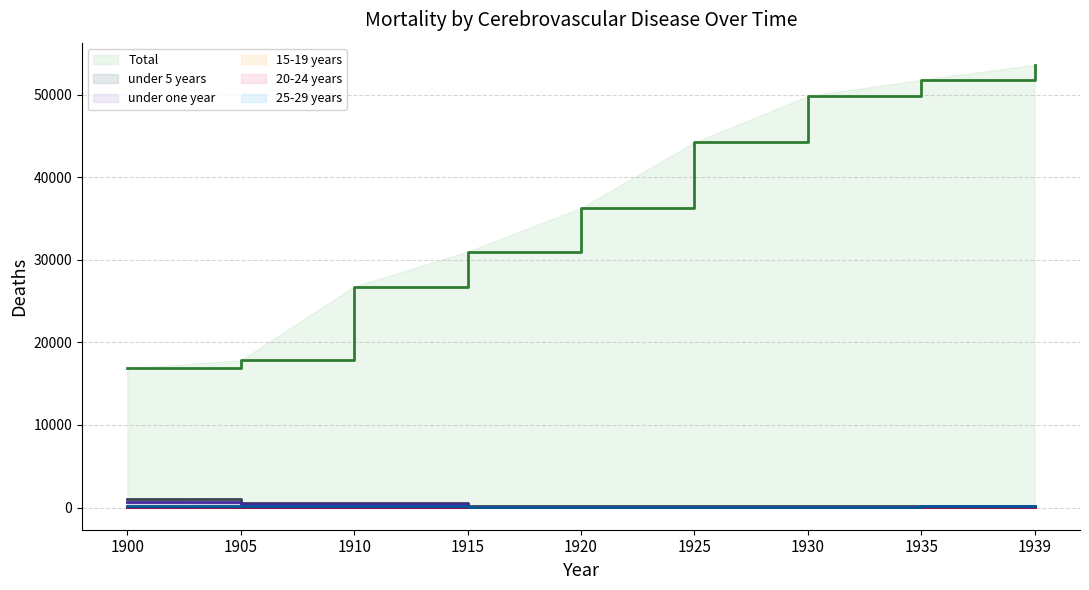

Reading left to right, list all the values displayed in this chart.

Total (line): 16842.1	17837.7	26756.5	30980.3	36271.6	44201.9	49810.1	51782.9	53596.2
under 5 years (line): 991.2	552.4	506.7	194.8	187.0	178.3	167.9	193.8	141.2
under one year (line): 684.4	423.8	405.5	130.1	115.1	101.7	107.5	143.5	88.0
15-19 years (line): 75.6	54.4	63.3	48.2	42.2	65.2	68.2	90.2	78.1
20-24 years (line): 113.4	82.9	113.8	75.4	94.5	92.3	95.3	111.3	109.2
25-29 years (line): 184.6	148.9	189.5	125.8	116.7	128.5	128.5	157.5	137.3